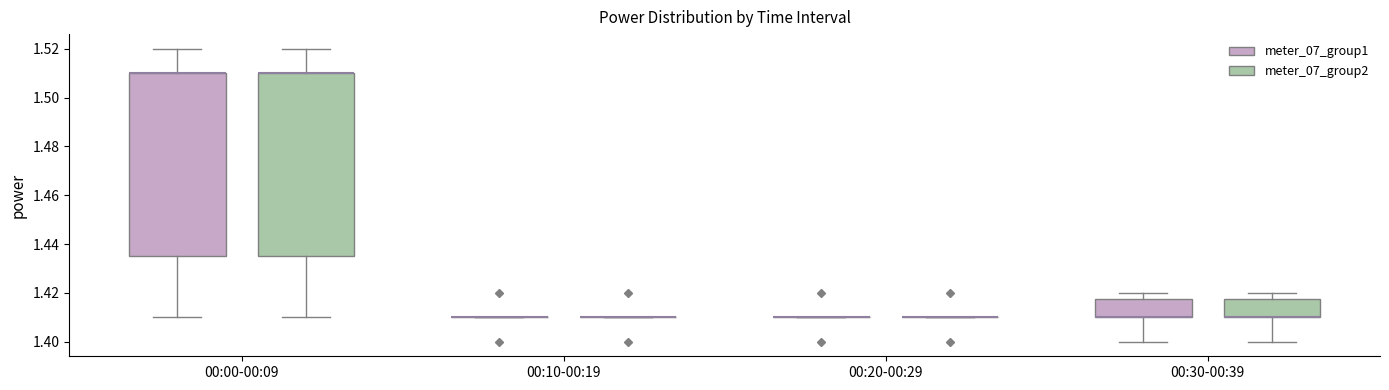

Reading left to right, read every box against the y-axis: the position of its median line, the range the box covers, and the ends of its whiskers. The values are not printed on the chart, so give them approximately, as read against the axis.

00:00-00:09 (meter_07_group1): median 1.510 (drawn on the box's upper edge), box 1.436 to 1.510, whiskers 1.410 to 1.520
00:00-00:09 (meter_07_group2): median 1.510 (drawn on the box's upper edge), box 1.436 to 1.510, whiskers 1.410 to 1.520
00:10-00:19 (meter_07_group1): box collapsed to a line at 1.410, whiskers 1.410 to 1.410
00:10-00:19 (meter_07_group2): box collapsed to a line at 1.410, whiskers 1.410 to 1.410
00:20-00:29 (meter_07_group1): box collapsed to a line at 1.410, whiskers 1.410 to 1.410
00:20-00:29 (meter_07_group2): box collapsed to a line at 1.410, whiskers 1.410 to 1.410
00:30-00:39 (meter_07_group1): median 1.410 (drawn on the box's lower edge), box 1.410 to 1.418, whiskers 1.400 to 1.420
00:30-00:39 (meter_07_group2): median 1.410 (drawn on the box's lower edge), box 1.410 to 1.418, whiskers 1.400 to 1.420